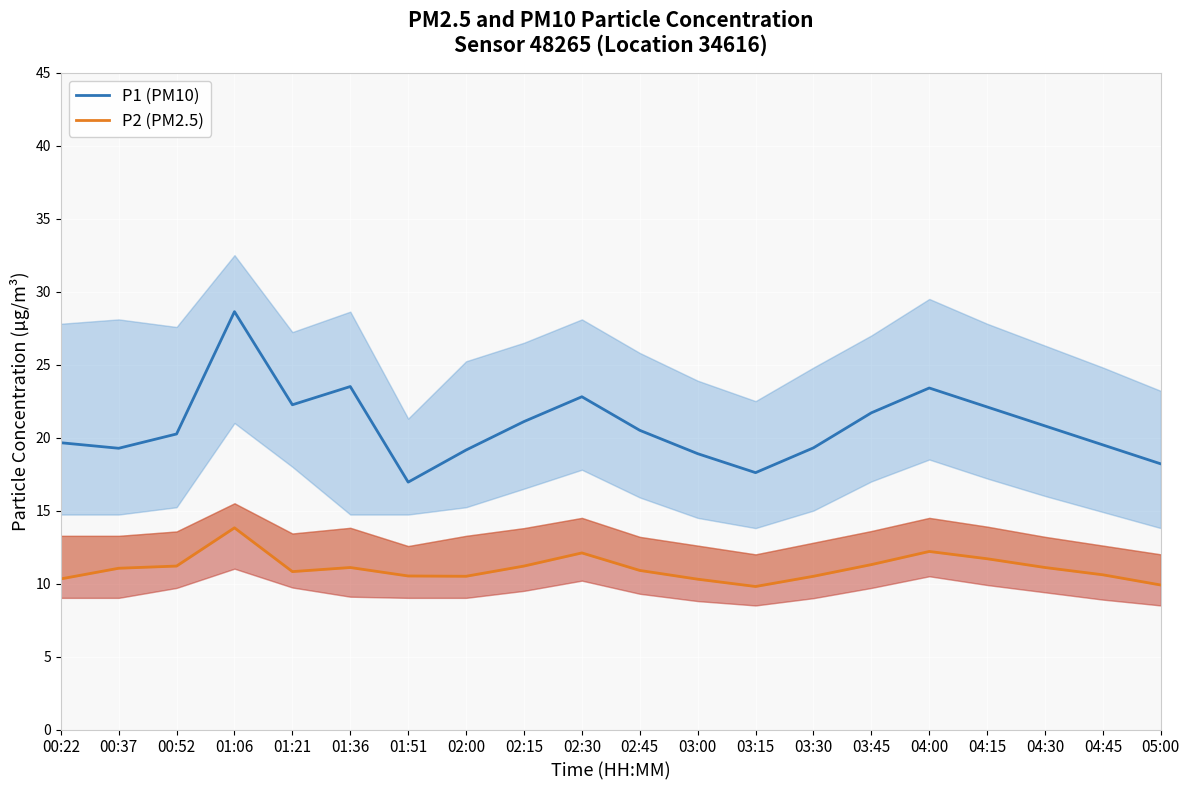

At 00:52, list the series in order from largest to smallest.

P1 (PM10), P2 (PM2.5)